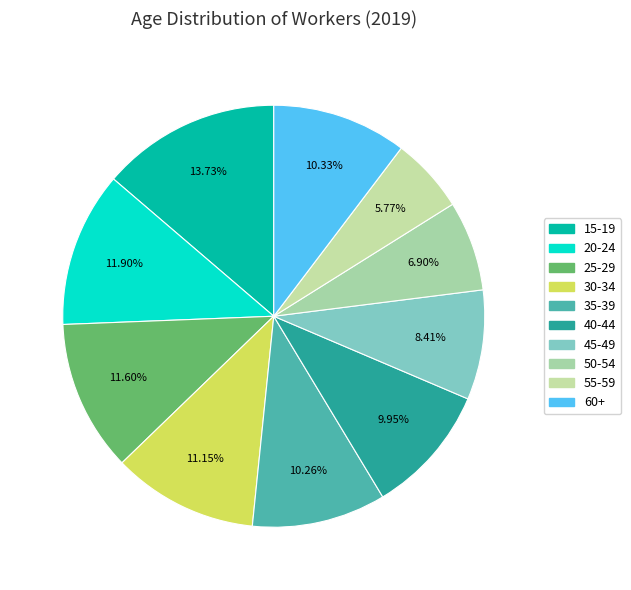

What percentage is NOT represented by 45-49?

91.6%